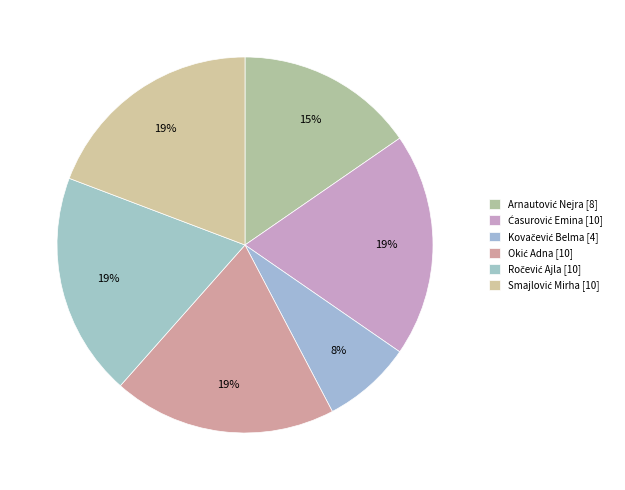

The Ročević Ajla slice represents 19% of the pie. True or false?

True